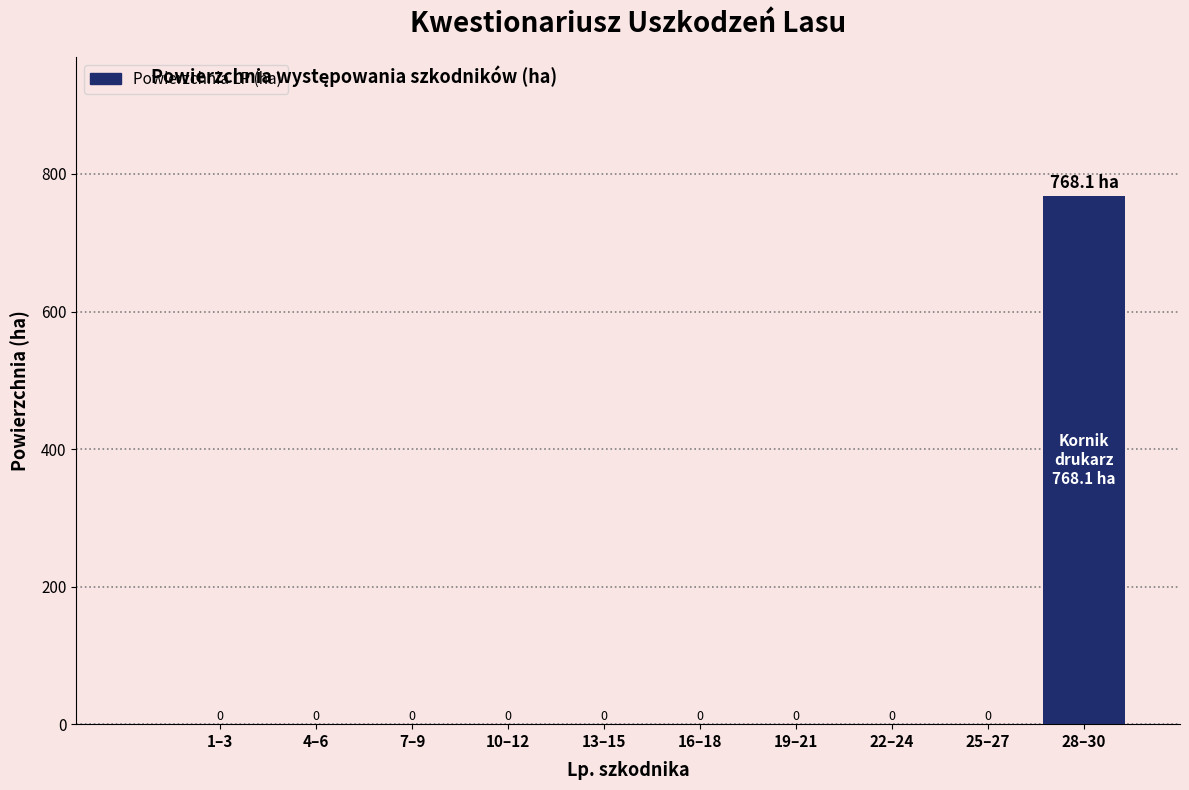

Is it true that the value at 1–3 is 431.2?

False